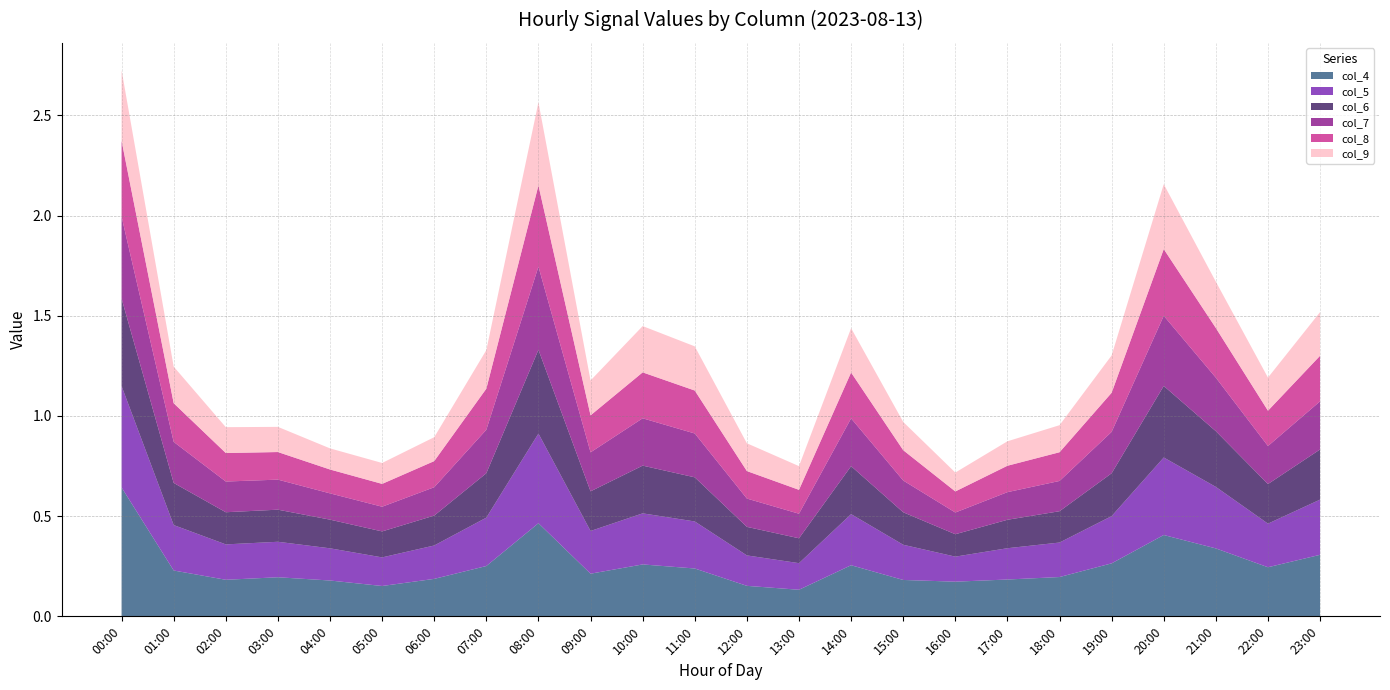

Reading right to left, what are all the values shown in this chart?

col_4: 0.3	0.2	0.3	0.4	0.3	0.2	0.2	0.2	0.2	0.3	0.1	0.2	0.2	0.3	0.2	0.5	0.3	0.2	0.2	0.2	0.2	0.2	0.2	0.6
col_5: 0.3	0.2	0.3	0.4	0.2	0.2	0.2	0.1	0.2	0.3	0.1	0.2	0.2	0.3	0.2	0.4	0.2	0.2	0.1	0.2	0.2	0.2	0.2	0.5
col_6: 0.3	0.2	0.3	0.4	0.2	0.2	0.1	0.1	0.2	0.2	0.1	0.1	0.2	0.2	0.2	0.4	0.2	0.1	0.1	0.1	0.2	0.2	0.2	0.4
col_7: 0.2	0.2	0.3	0.3	0.2	0.2	0.1	0.1	0.2	0.2	0.1	0.1	0.2	0.2	0.2	0.4	0.2	0.1	0.1	0.1	0.1	0.2	0.2	0.4
col_8: 0.2	0.2	0.2	0.3	0.2	0.1	0.1	0.1	0.2	0.2	0.1	0.1	0.2	0.2	0.2	0.4	0.2	0.1	0.1	0.1	0.1	0.1	0.2	0.4
col_9: 0.2	0.2	0.2	0.3	0.2	0.1	0.1	0.1	0.1	0.2	0.1	0.1	0.2	0.2	0.2	0.4	0.2	0.1	0.1	0.1	0.1	0.1	0.2	0.4